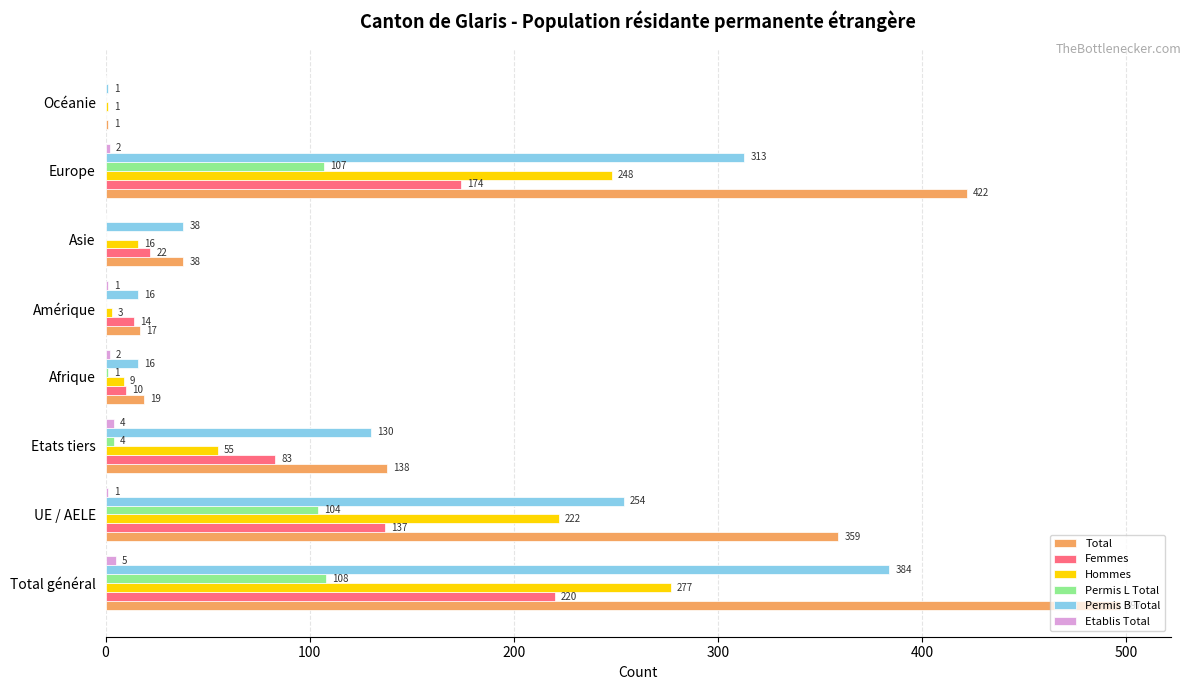

What is the sum of the Total values at Total général and Europe?

919